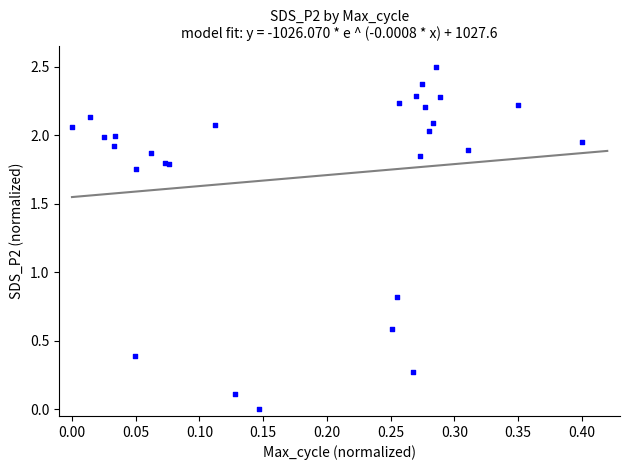

What Y value in the scatter plot is closest to 1?

0.8